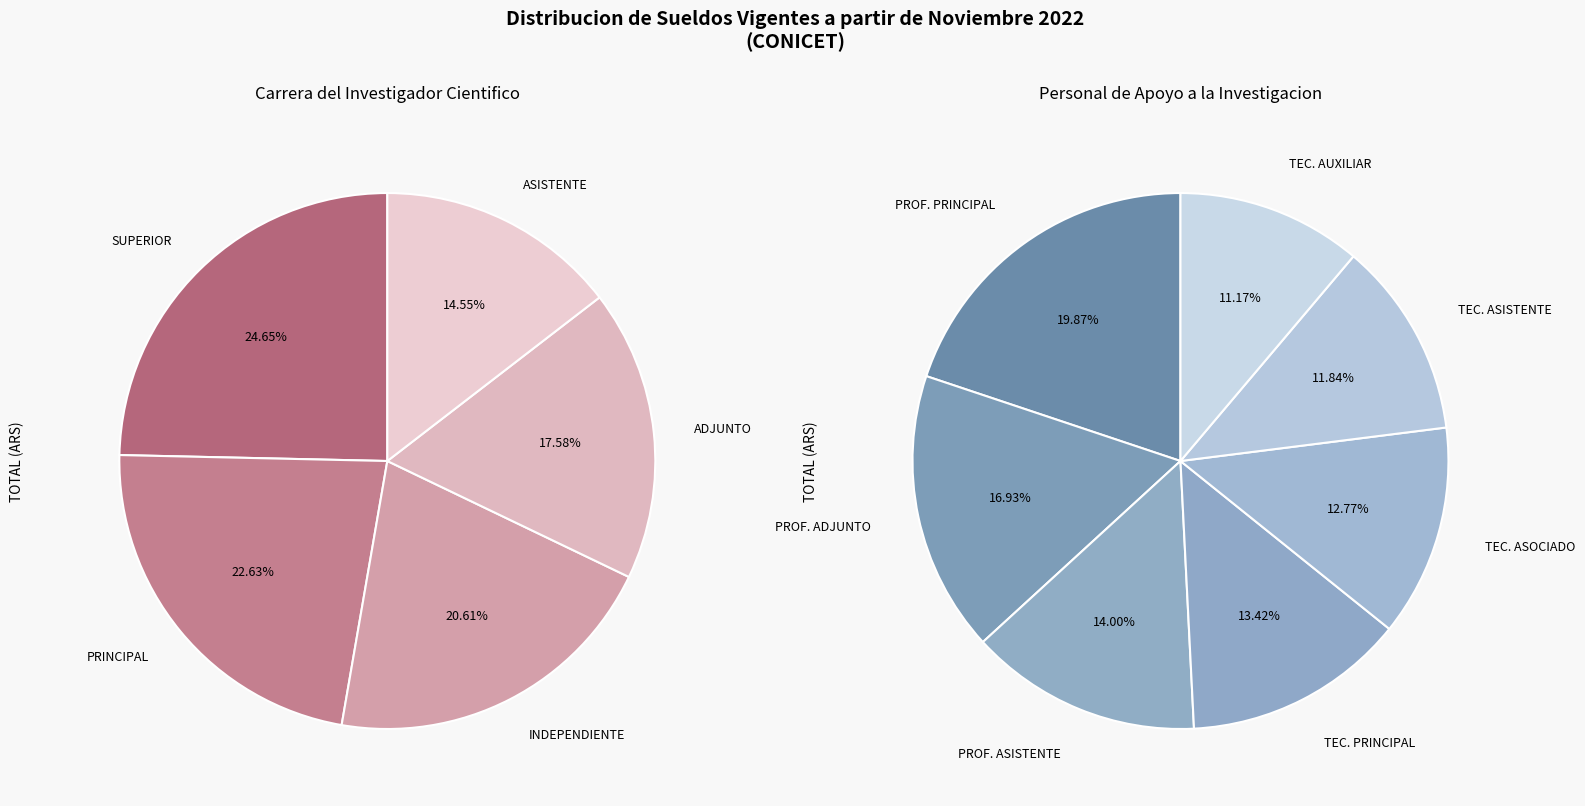

What is the smallest slice in the pie chart?

TECNICO AUXILIAR